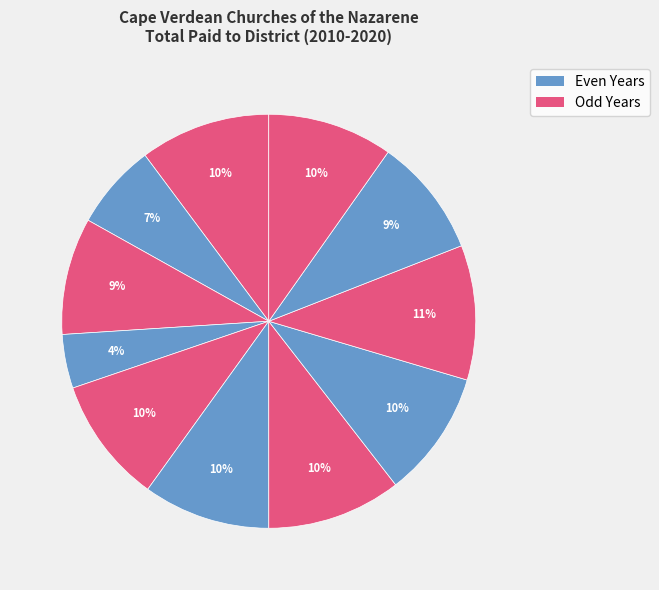

Count the number of slices in the pie.

11